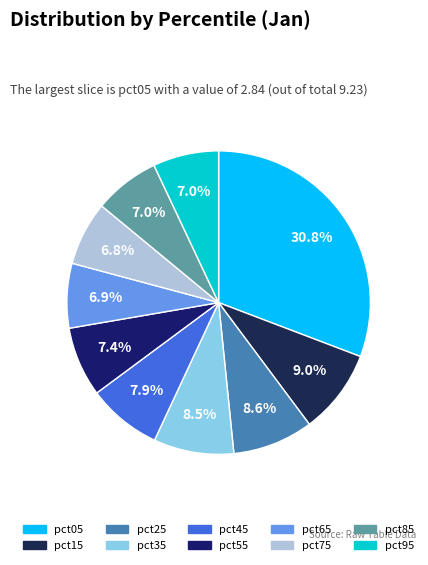

Which slice is the smallest?

pct75